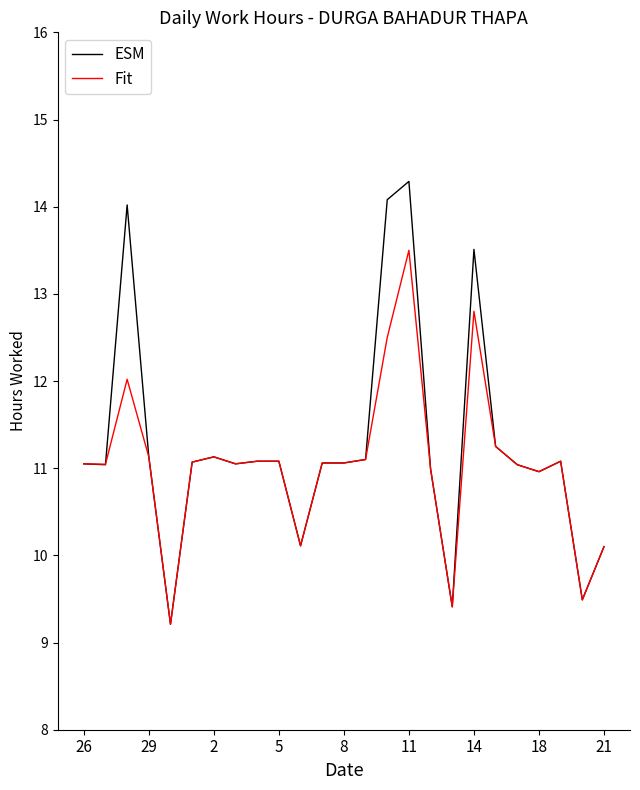

What is the minimum value shown in the chart?

9.2